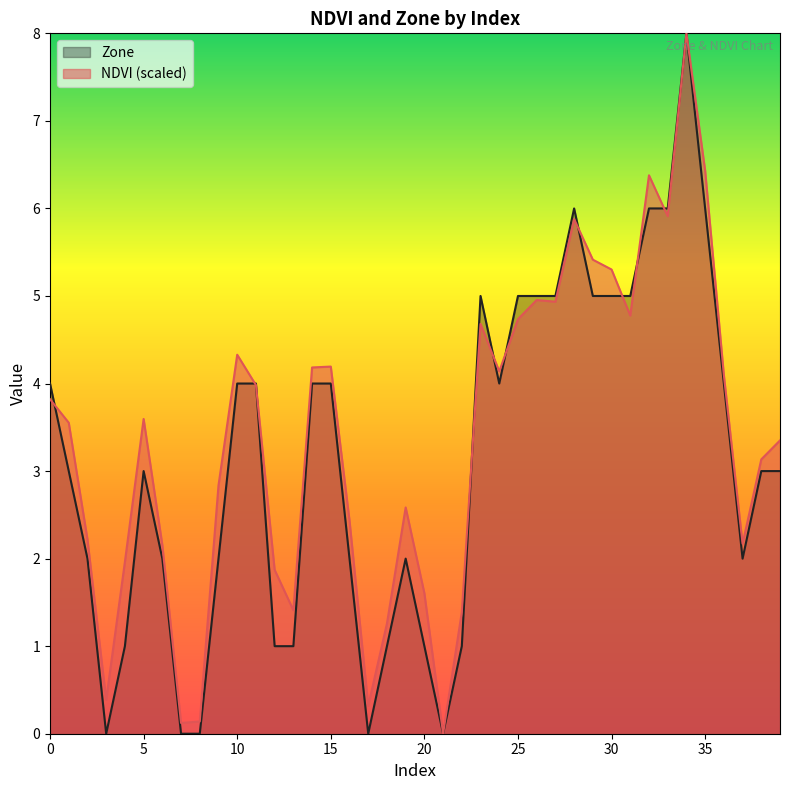

Reading left to right, extract all data points from this chart.

NDVI: 3.8	3.6	2.2	0.4	2.0	3.6	2.2	0.1	0.1	2.8	4.3	4.0	1.9	1.4	4.2	4.2	2.4	0.3	1.3	2.6	1.6	0.0	1.4	4.7	4.1	4.7	5.0	4.9	5.9	5.4	5.3	4.8	6.4	5.9	8.0	6.4	4.1	2.2	3.1	3.4
Zone: 4.0	3.0	2.0	0.0	1.0	3.0	2.0	0.0	0.0	2.0	4.0	4.0	1.0	1.0	4.0	4.0	2.0	0.0	1.0	2.0	1.0	0.0	1.0	5.0	4.0	5.0	5.0	5.0	6.0	5.0	5.0	5.0	6.0	6.0	8.0	6.0	4.0	2.0	3.0	3.0